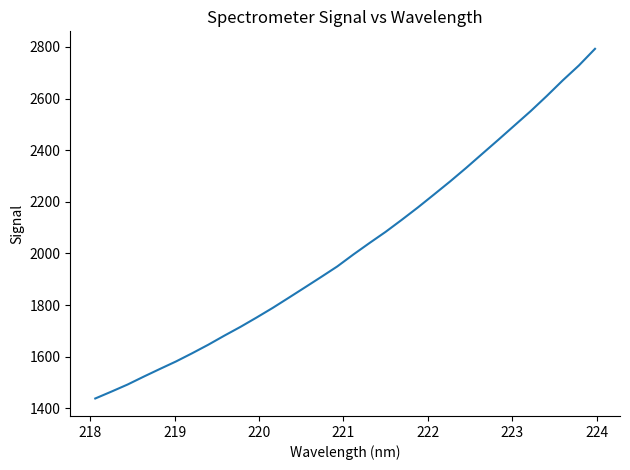

How many distinct data groups are displayed?

1